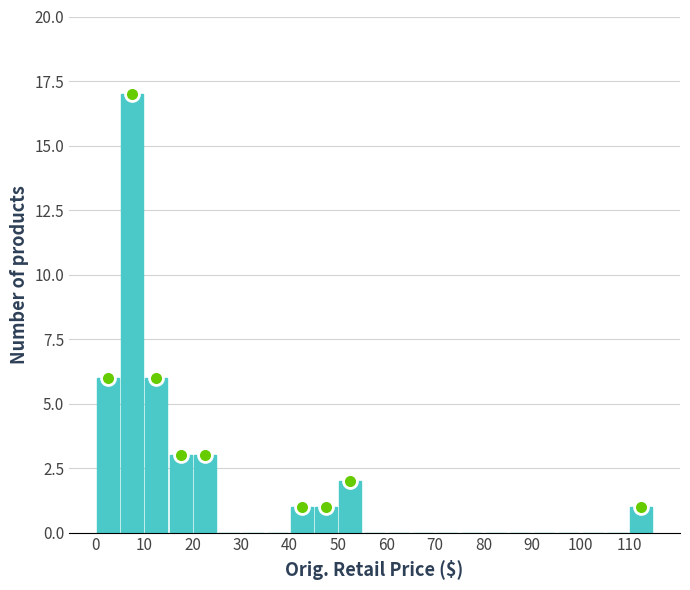

Reading left to right, list every bar in this chart as the range it spans on the x-axis followed by its height. The values are not printed on the chart, so give them approximately, as read against the axis.

0 to 5: 6
5 to 10: 17
10 to 15: 6
15 to 20: 3
20 to 25: 3
25 to 30: 0
30 to 35: 0
35 to 40: 0
40 to 45: 1
45 to 50: 1
50 to 55: 2
55 to 60: 0
60 to 65: 0
65 to 70: 0
70 to 75: 0
75 to 80: 0
80 to 85: 0
85 to 90: 0
90 to 95: 0
95 to 100: 0
100 to 105: 0
105 to 110: 0
110 to 115: 1